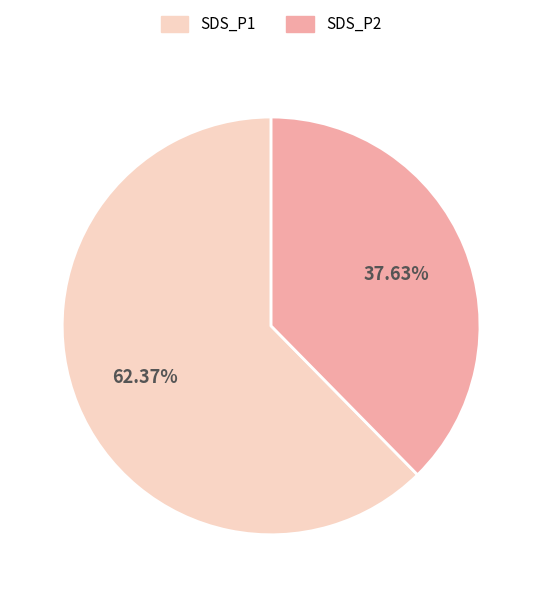

Rank the categories by value from highest to lowest.

SDS_P1, SDS_P2